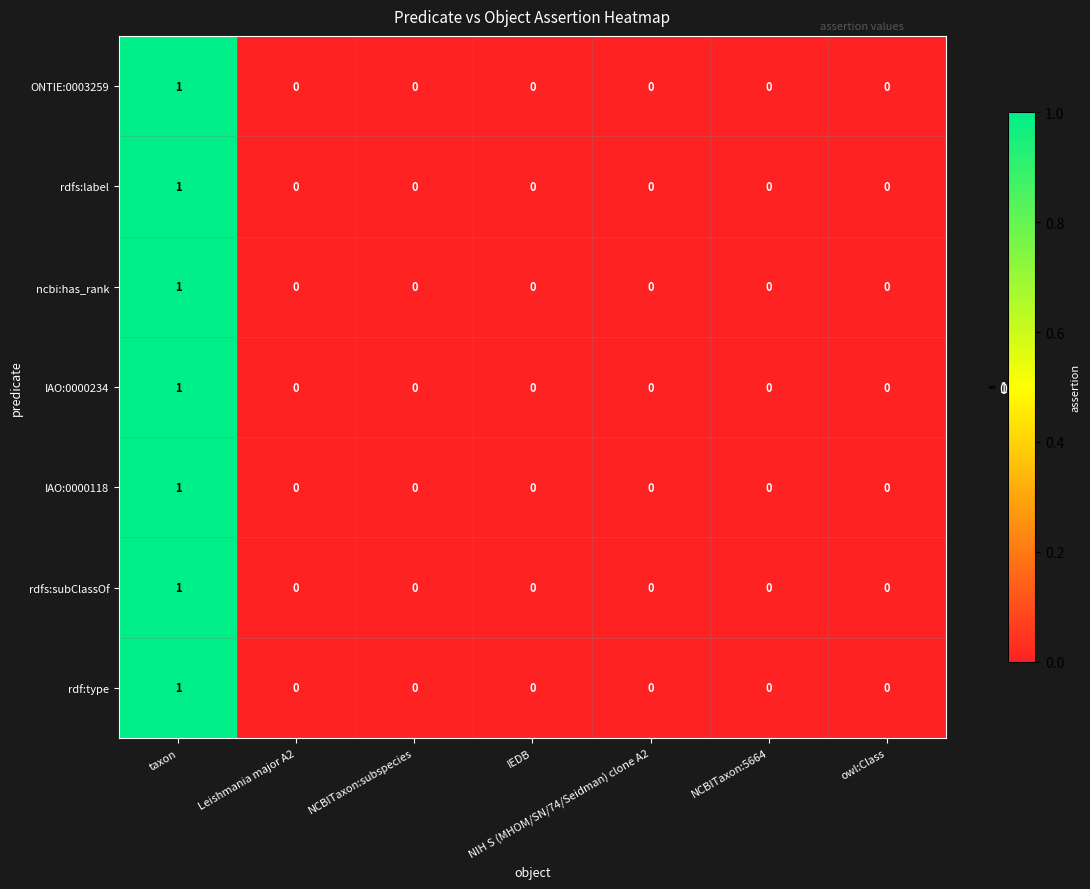

Is it true that rdf:type equals 0 at NCBITaxon:5664?

True